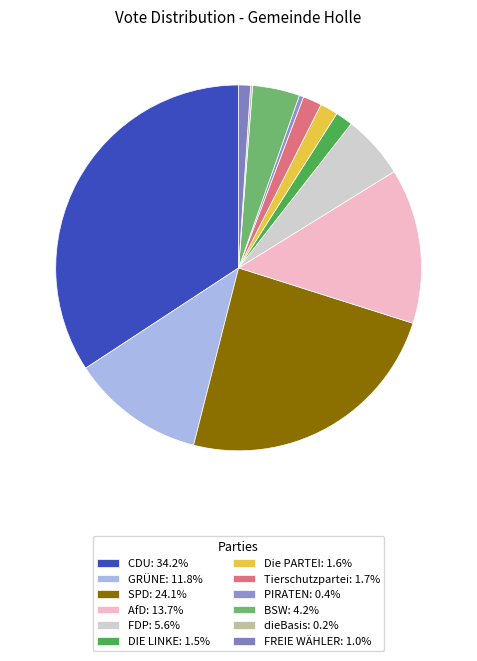

Rank the categories by value from highest to lowest.

CDU, SPD, AfD, GRÜNE, FDP, BSW, Tierschutzpartei, Die PARTEI, DIE LINKE, FREIE WÄHLER, PIRATEN, dieBasis